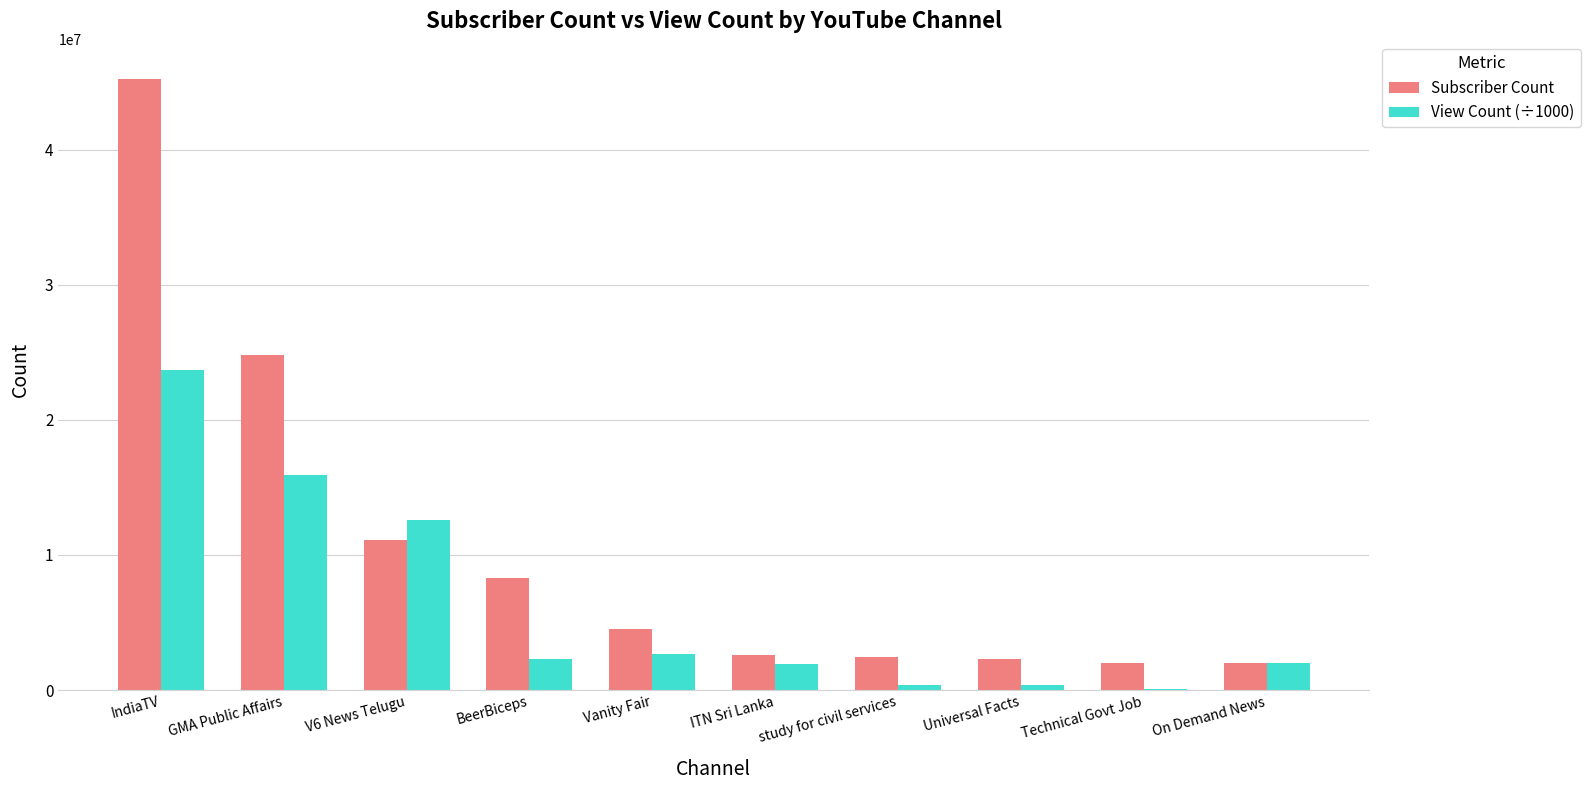

What is the total value across all series at BeerBiceps?

10591397.6